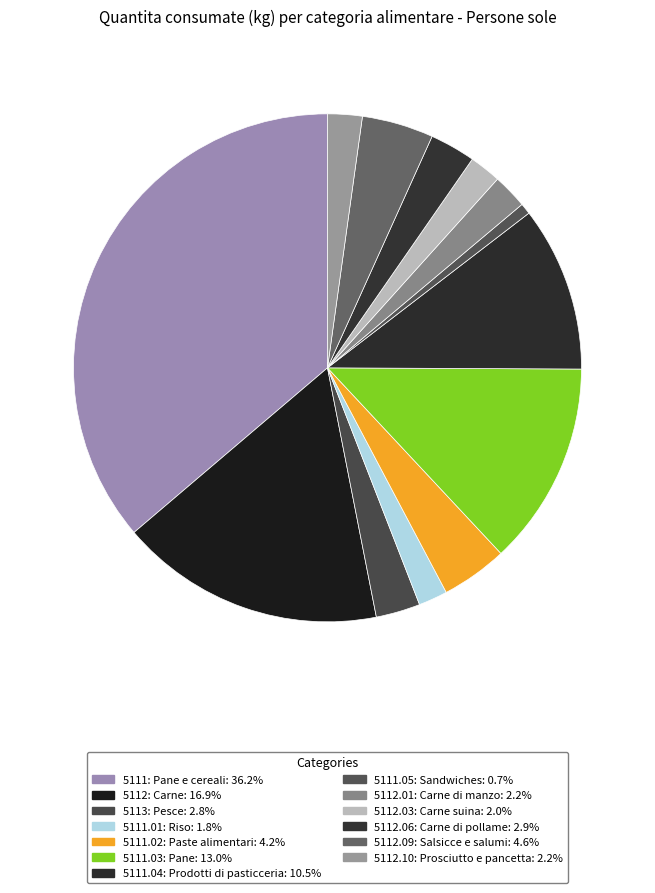

Is it true that 5112.06: Carne di pollame is 8% of the pie?

False